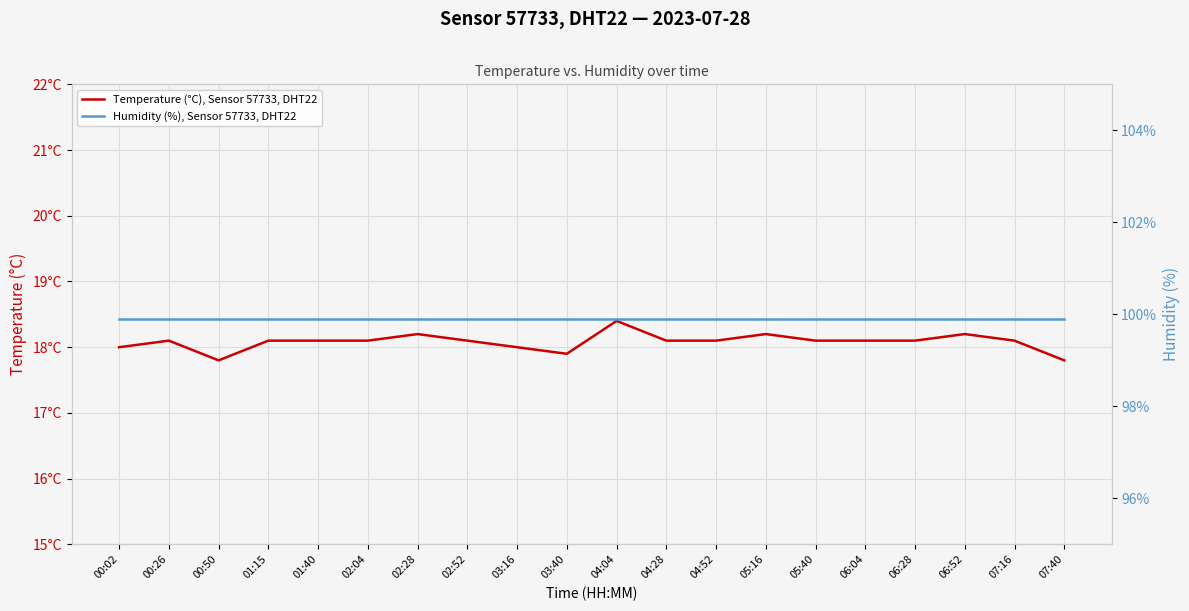

Count the number of categories in the chart.

20